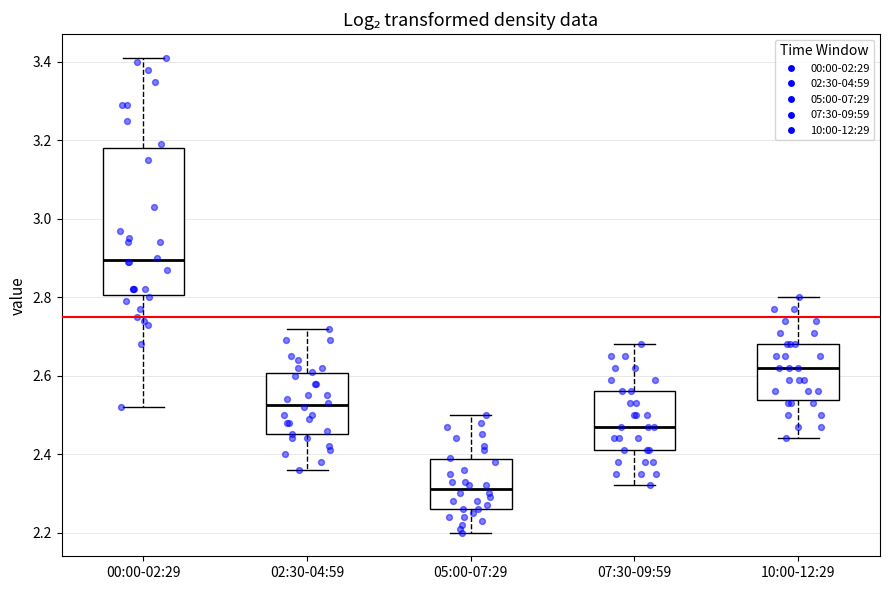

Reading left to right, read every box against the y-axis: the position of its median line, the range the box covers, and the ends of its whiskers. The values are not printed on the chart, so give them approximately, as read against the axis.

00:00-02:29: median 2.90, box 2.80 to 3.18, whiskers 2.52 to 3.42
02:30-04:59: median 2.52, box 2.46 to 2.60, whiskers 2.36 to 2.72
05:00-07:29: median 2.32, box 2.26 to 2.38, whiskers 2.20 to 2.50
07:30-09:59: median 2.48, box 2.42 to 2.56, whiskers 2.32 to 2.68
10:00-12:29: median 2.62, box 2.54 to 2.68, whiskers 2.44 to 2.80